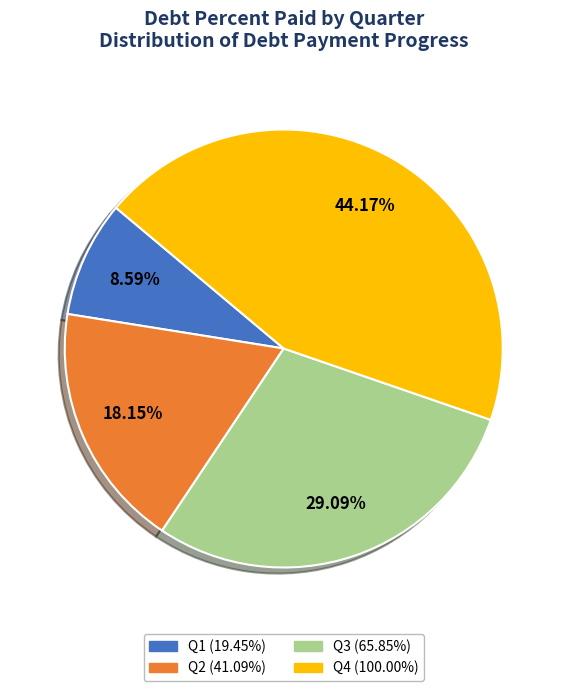

Is there any slice that represents more than half of the pie?

No